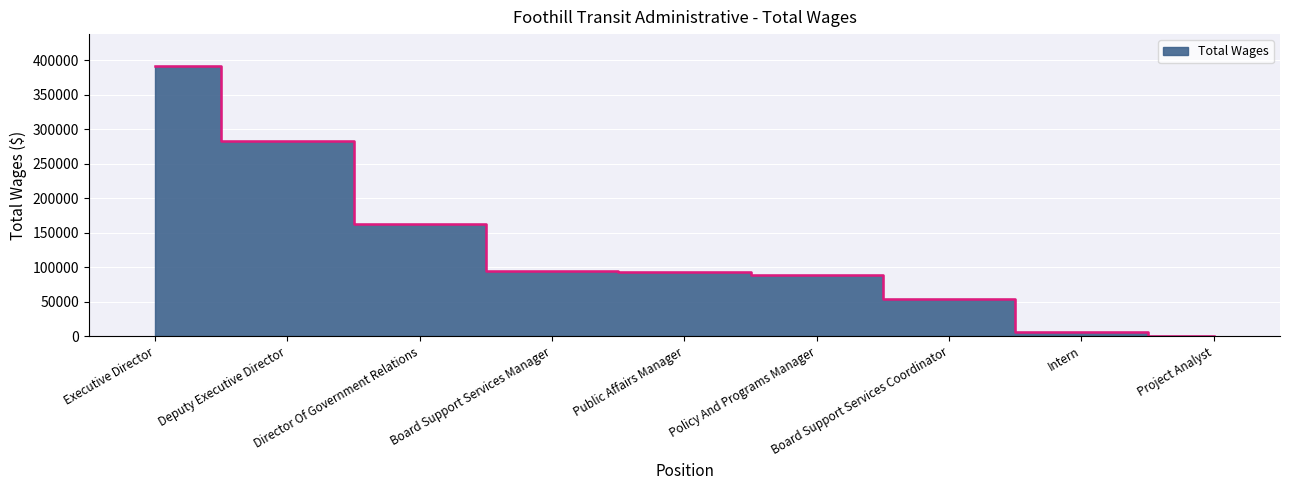

Rank the categories by value from lowest to highest.

Project Analyst, Intern, Board Support Services Coordinator, Policy And Programs Manager, Public Affairs Manager, Board Support Services Manager, Director Of Government Relations, Deputy Executive Director, Executive Director